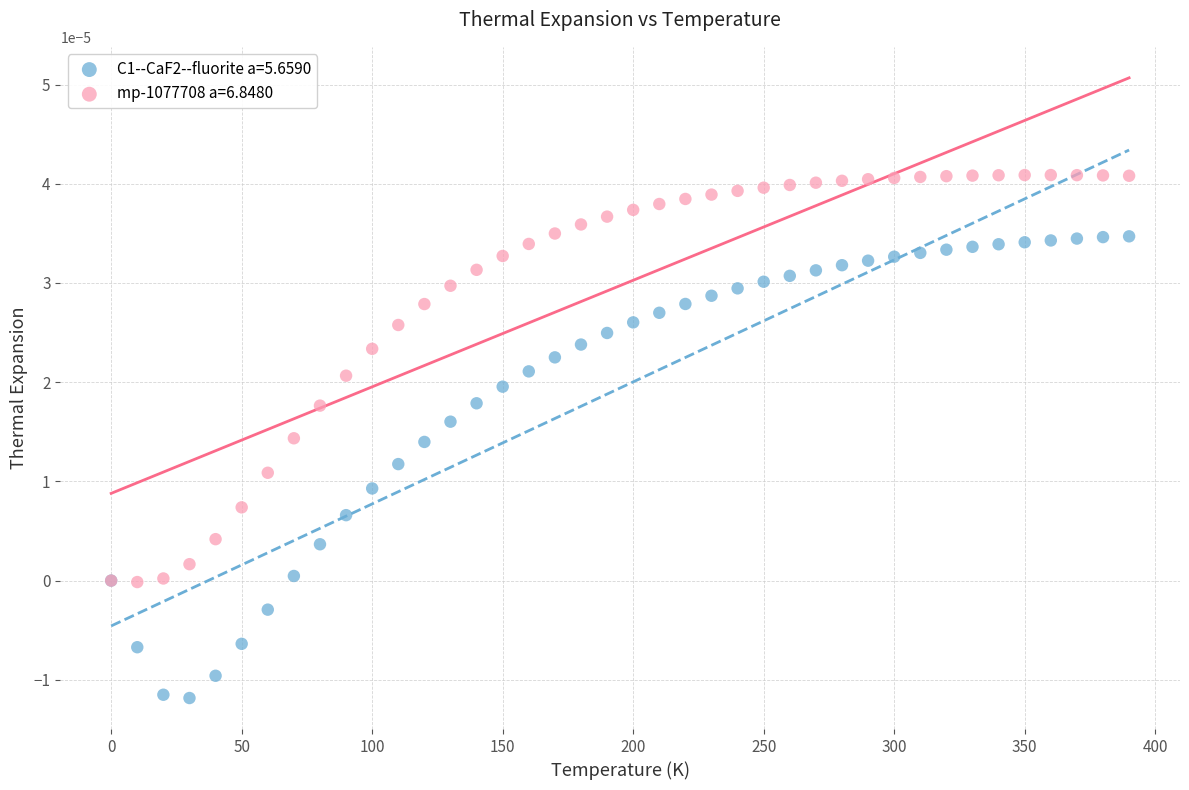

Which series has the widest spread of Y values?

C1--CaF2--fluorite a=5.6590